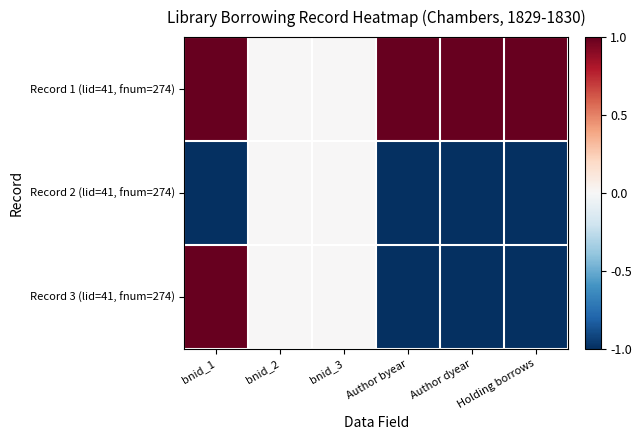

At how many categories does at least one series exceed 0?

4